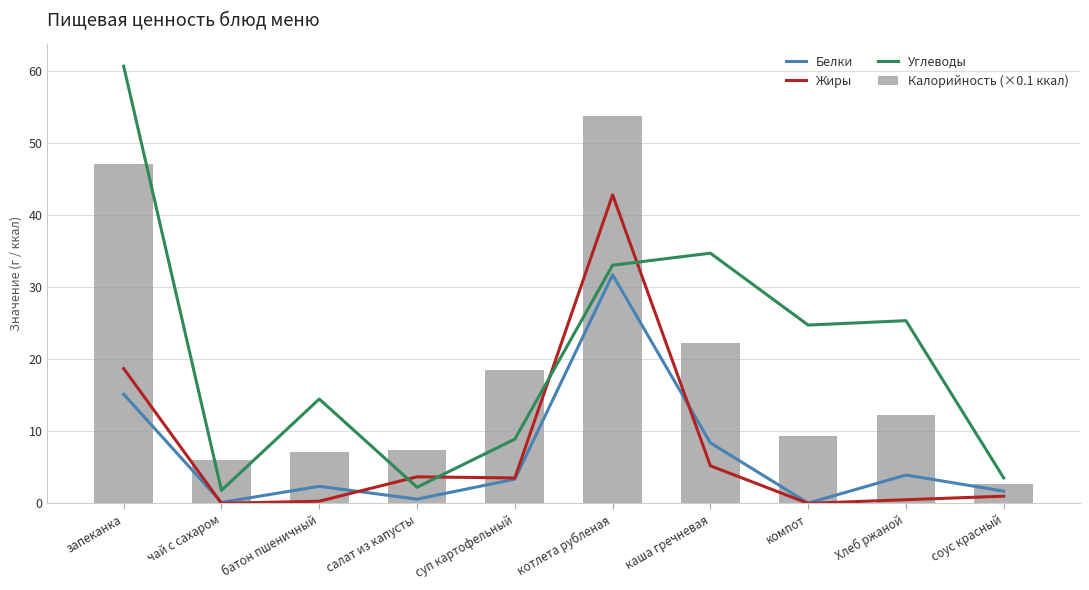

What is the label of the 7th bar from the right?

салат из капусты